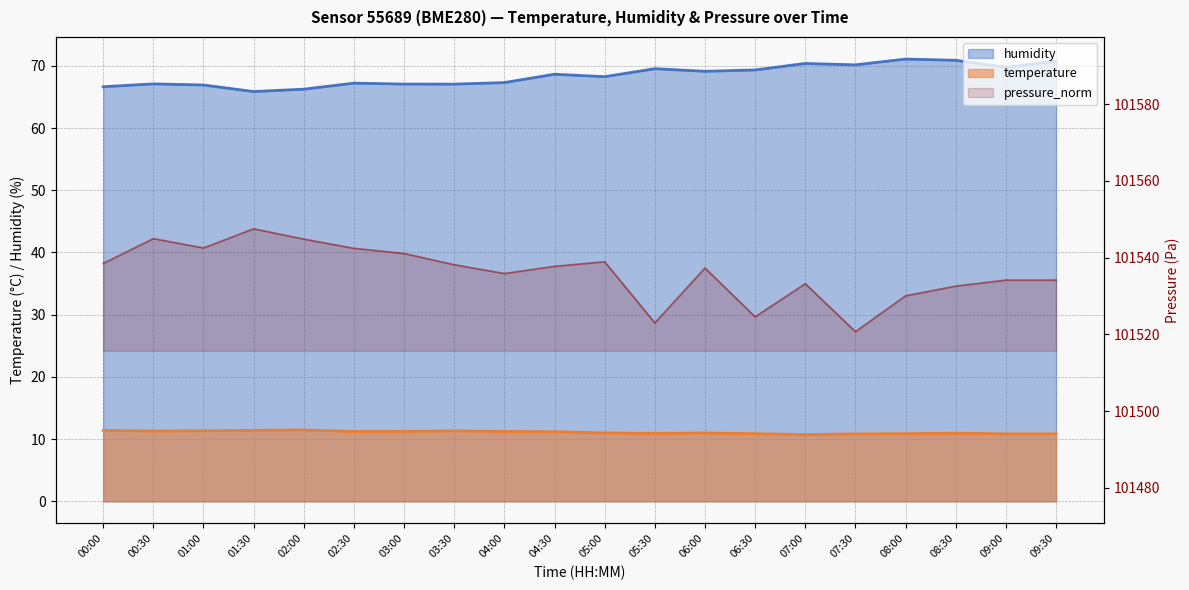

At how many categories does at least one series exceed 6436?

20